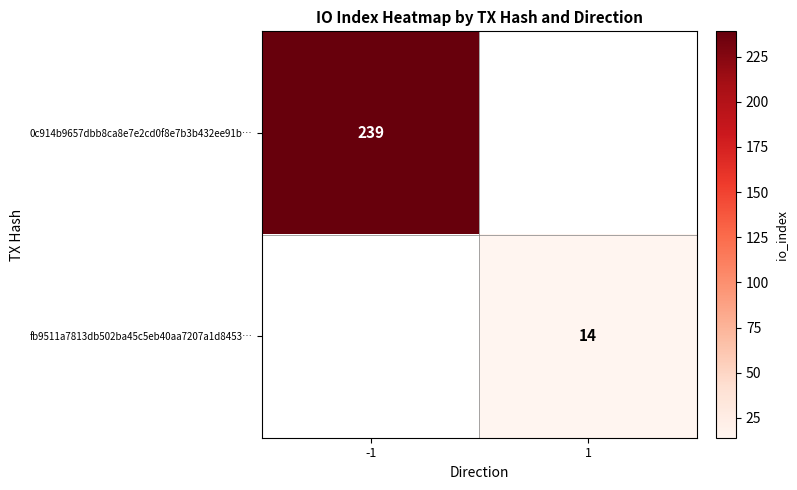

At which category does the chart reach its minimum across all series?

1